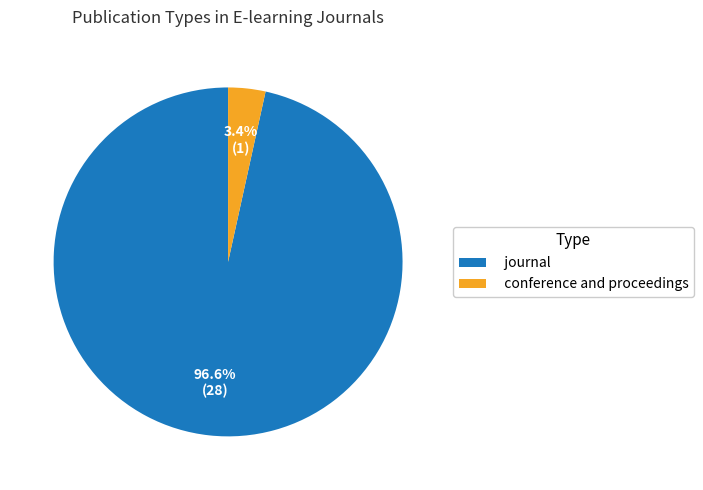

To the nearest percent, what is the difference between the largest and smallest slice percentages?

93%